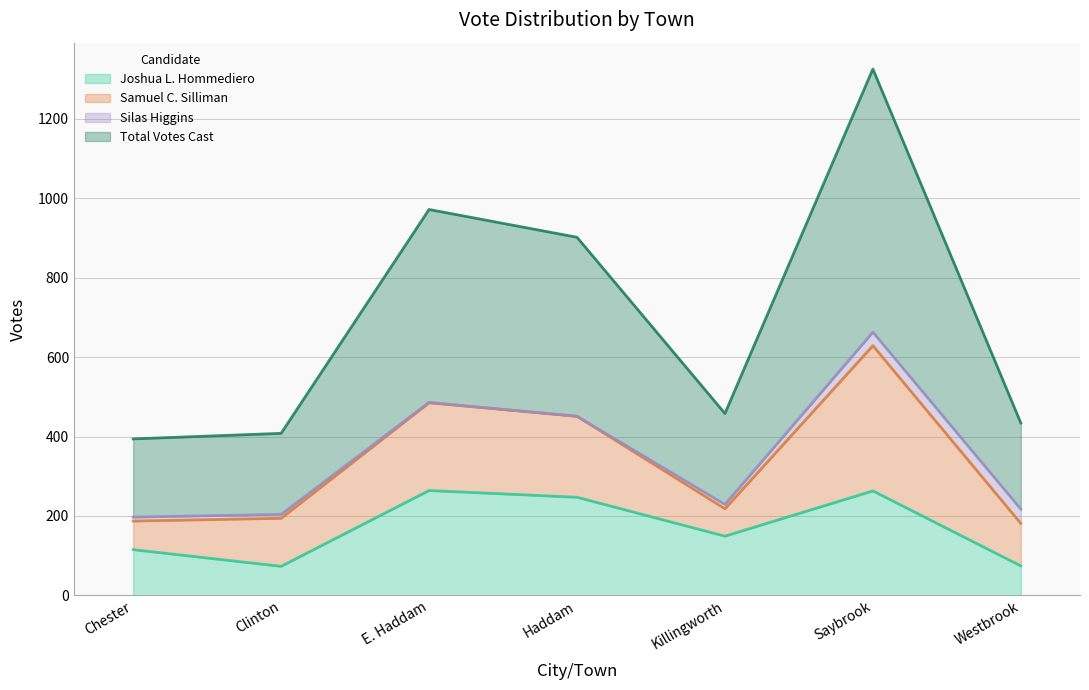

What is the difference between the maximum and minimum values in the Joshua L. Hommediero series?

191